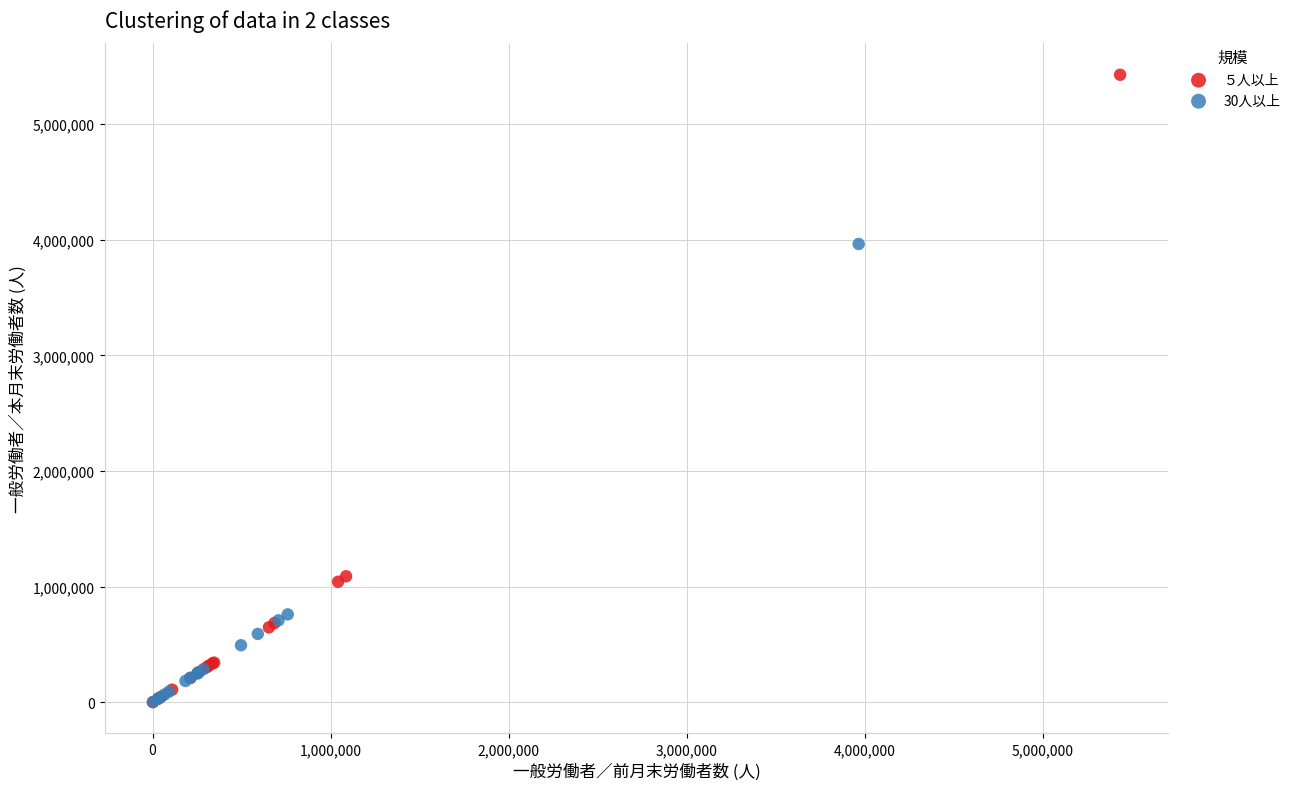

Which series has the largest Y range (max minus min)?

５人以上